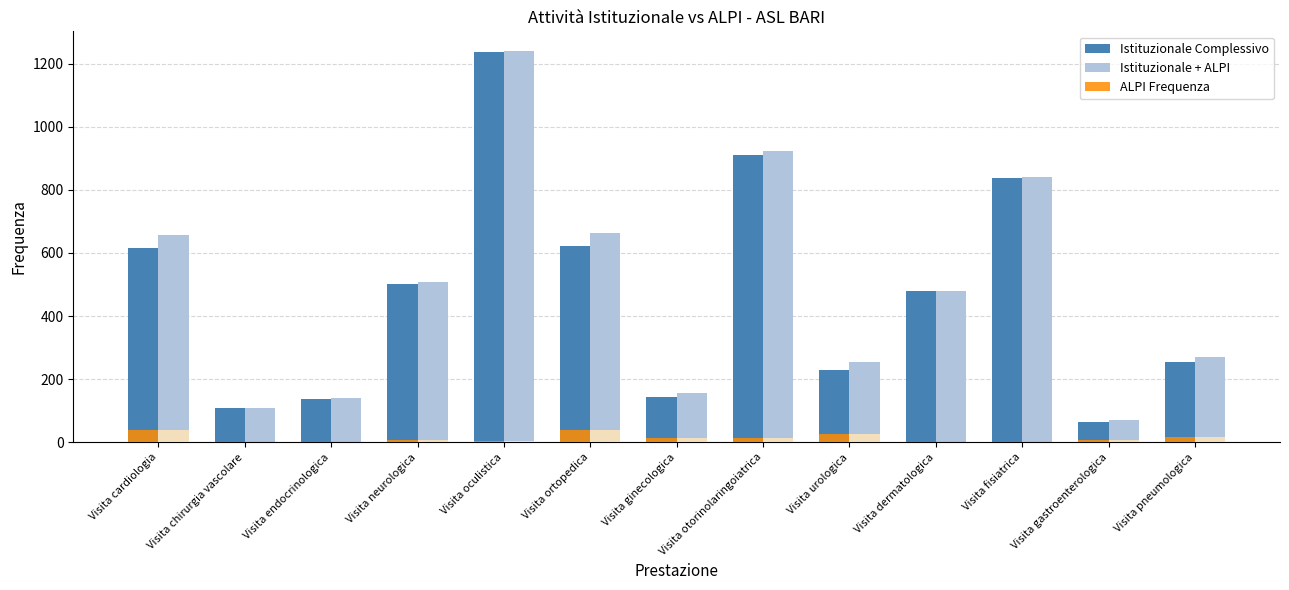

Reading left to right, extract all data points from this chart.

Istituzionale Complessivo: Visita cardiologia=617	Visita chirurgia vascolare=108	Visita endocrinologica=138	Visita neurologica=500	Visita oculistica=1237	Visita ortopedica=622	Visita ginecologica=145	Visita otorinolaringoiatrica=911	Visita urologica=228	Visita dermatologica=478	Visita fisiatrica=837	Visita gastroenterologica=65	Visita pneumologica=253
Istituzionale + ALPI: Visita cardiologia=656	Visita chirurgia vascolare=110	Visita endocrinologica=139	Visita neurologica=508	Visita oculistica=1240	Visita ortopedica=662	Visita ginecologica=157	Visita otorinolaringoiatrica=924	Visita urologica=253	Visita dermatologica=478	Visita fisiatrica=839	Visita gastroenterologica=71	Visita pneumologica=270
ALPI Frequenza: Visita cardiologia=39	Visita chirurgia vascolare=2	Visita endocrinologica=1	Visita neurologica=8	Visita oculistica=3	Visita ortopedica=40	Visita ginecologica=12	Visita otorinolaringoiatrica=13	Visita urologica=25	Visita dermatologica=0	Visita fisiatrica=2	Visita gastroenterologica=6	Visita pneumologica=17